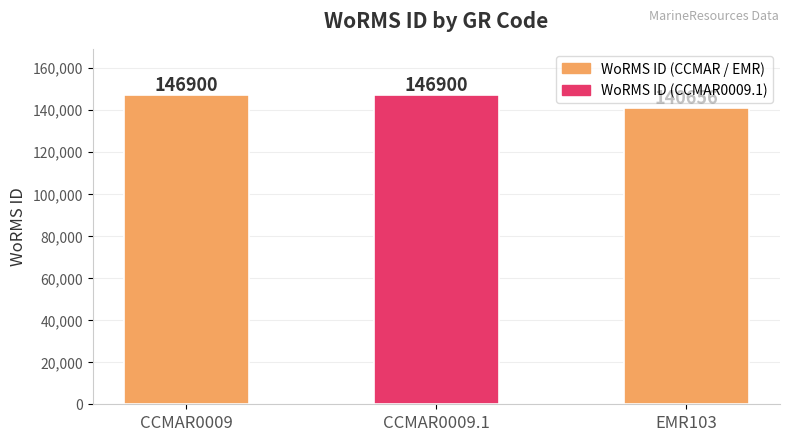

Count the values in the range 140656 to 146900.

3